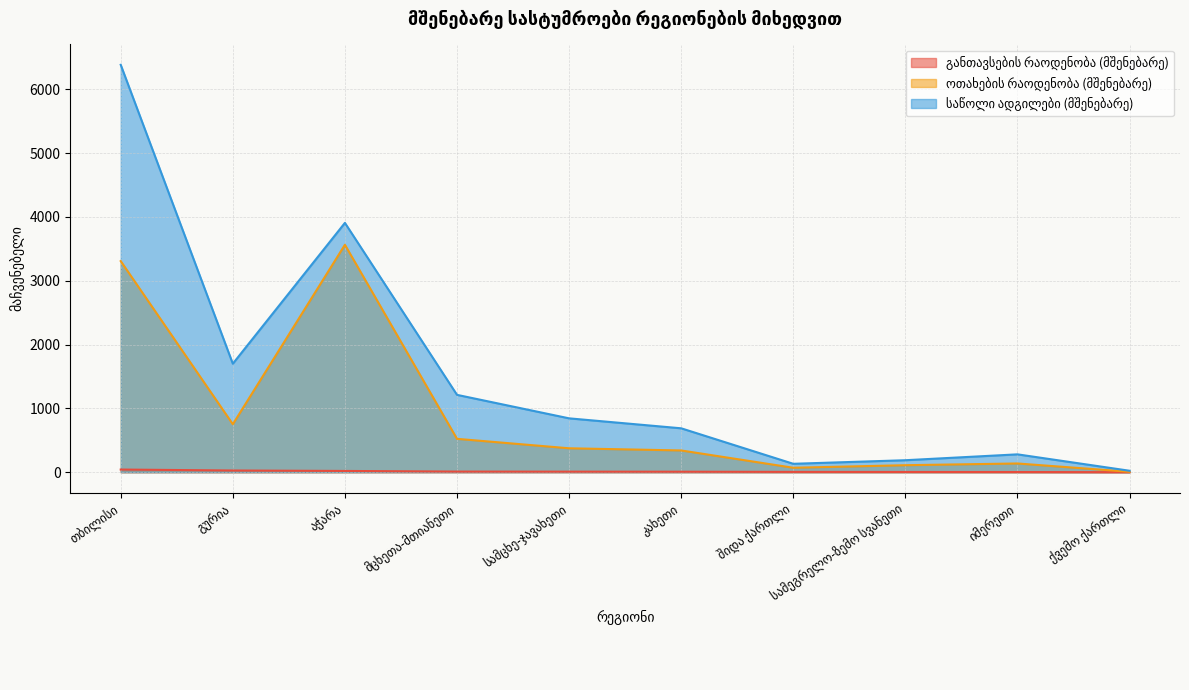

Count the number of categories in the chart.

10